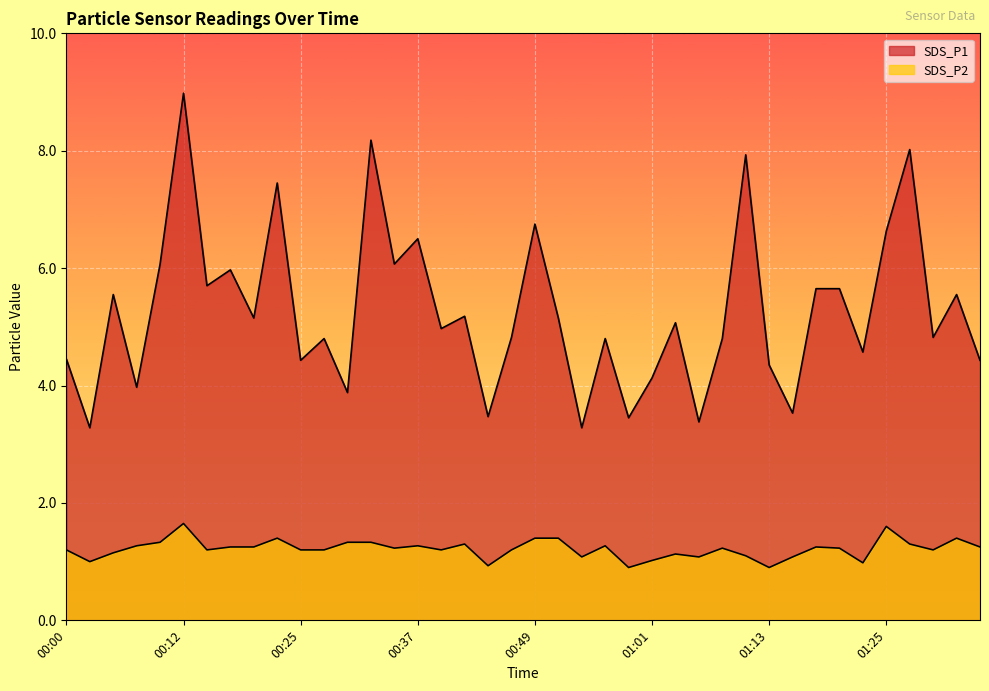

True or false: SDS_P2 has more than 1 interior local peaks.

True